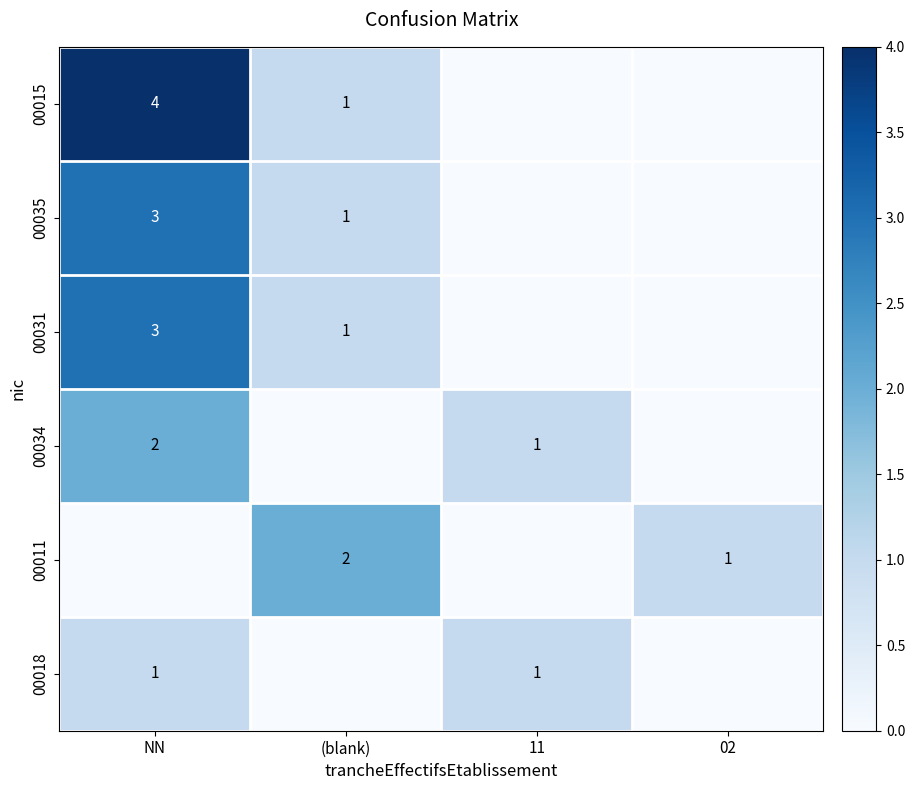

What is the spread (max minus min) of values at 02?

1